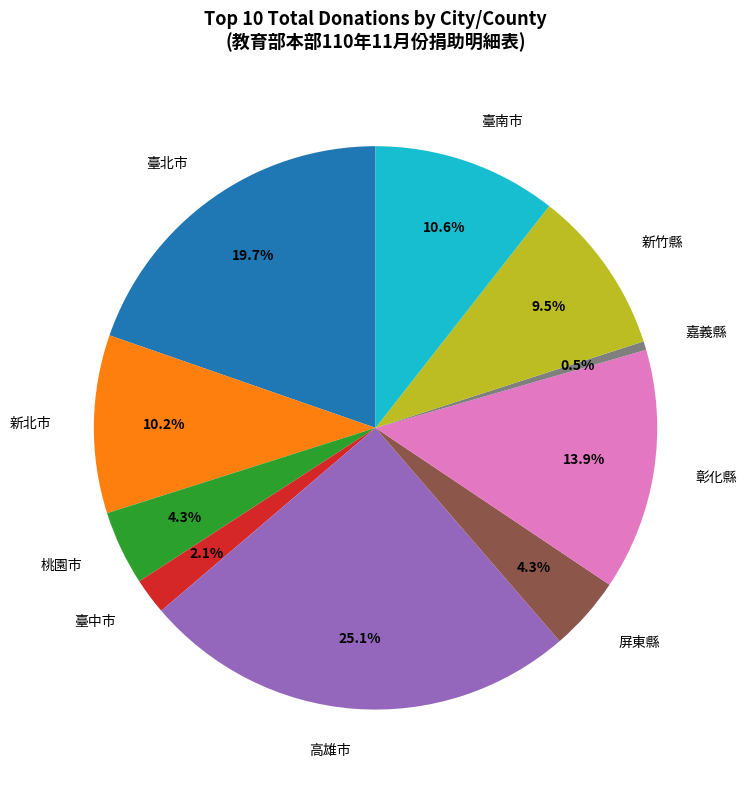

How much of the chart is everything except 屏東縣?

95.7%